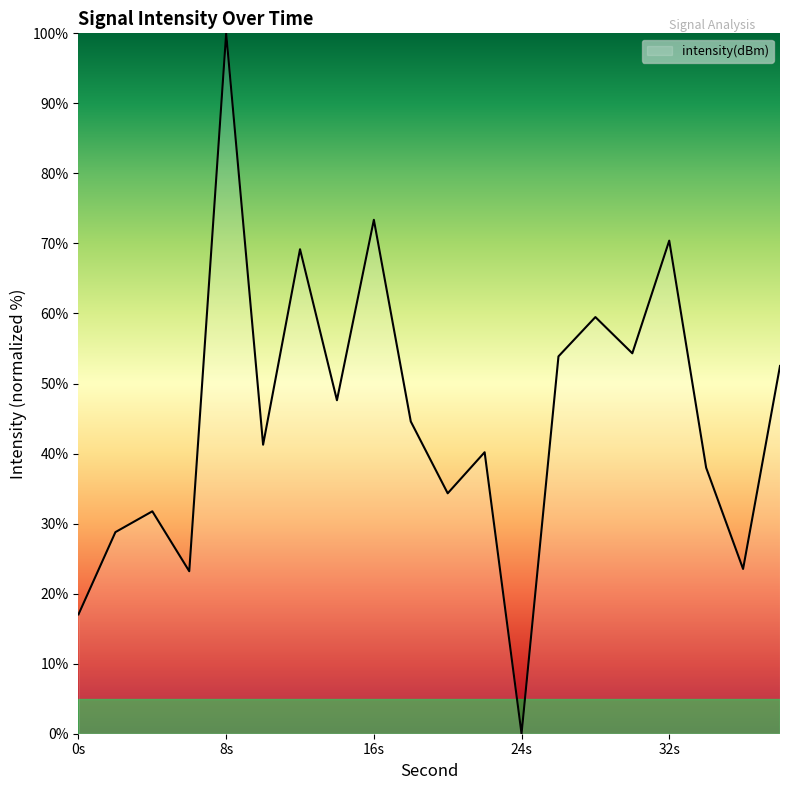

What is the maximum value shown in the chart?

100.0